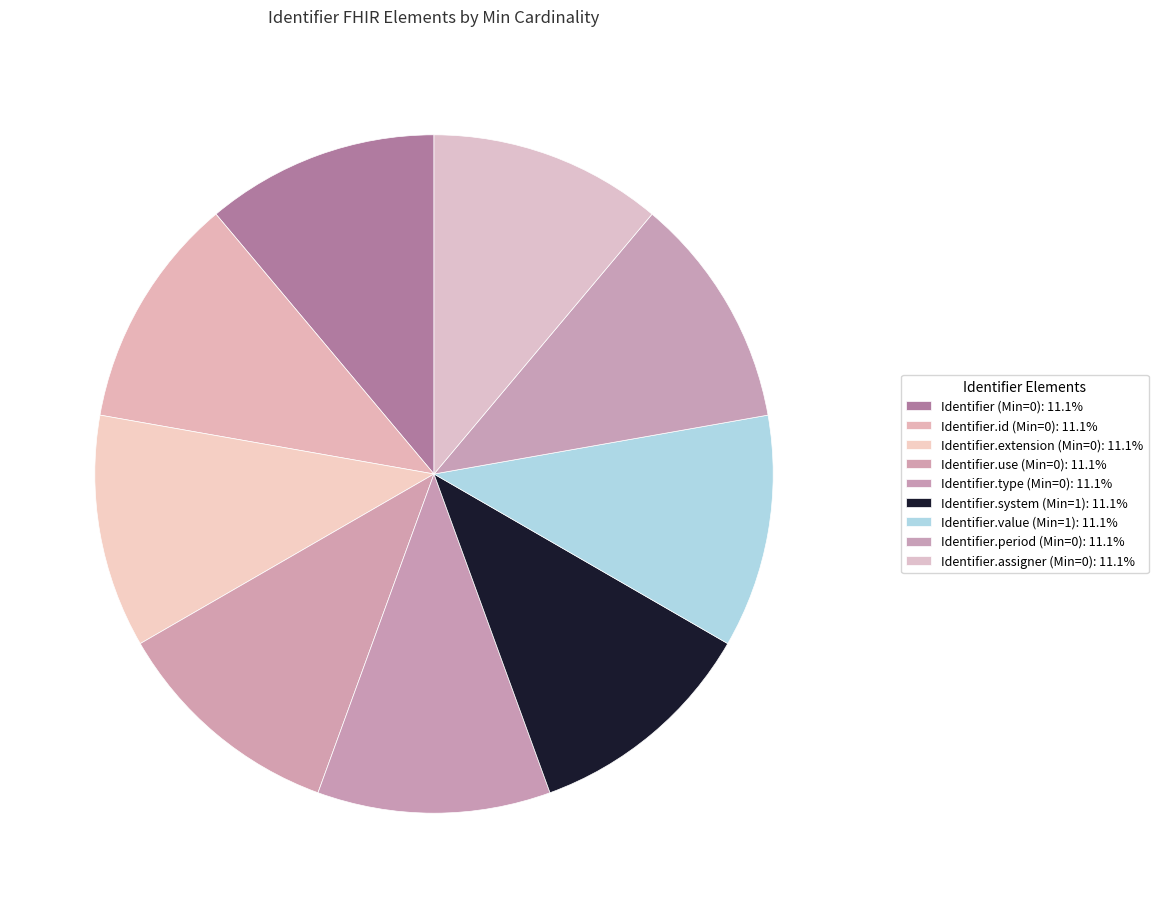

How many slices are in this pie chart?

9